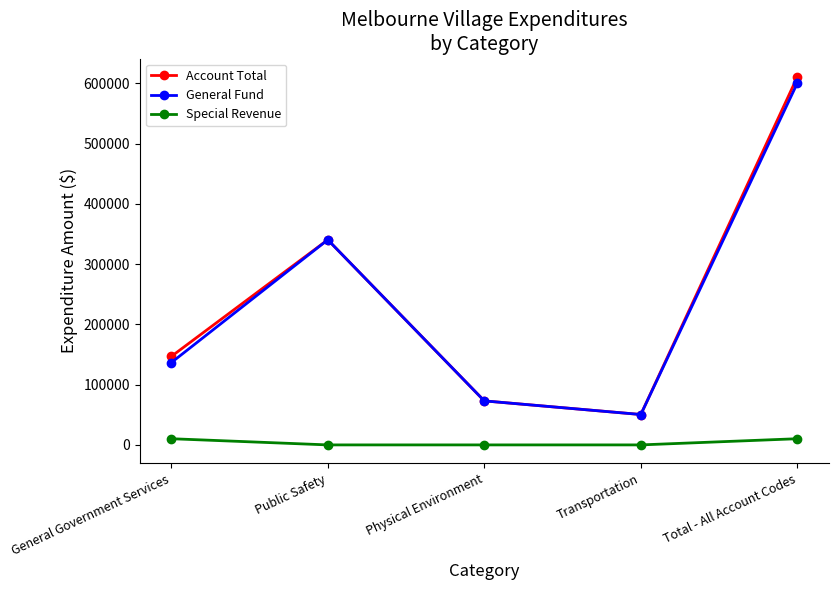

What is the approximate value of Account Total at Public Safety, to the nearest 50?

340400